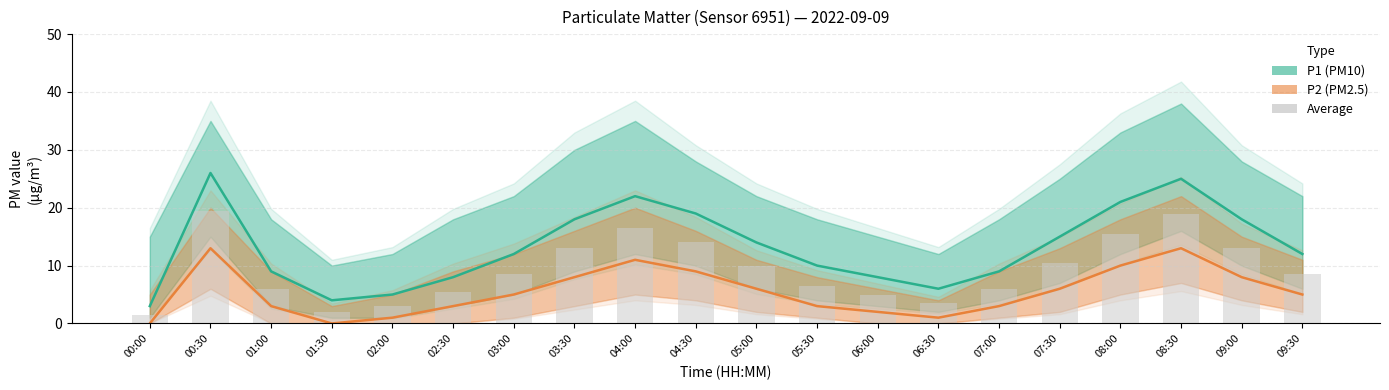

At which category is the sum across all series the highest?

00:30